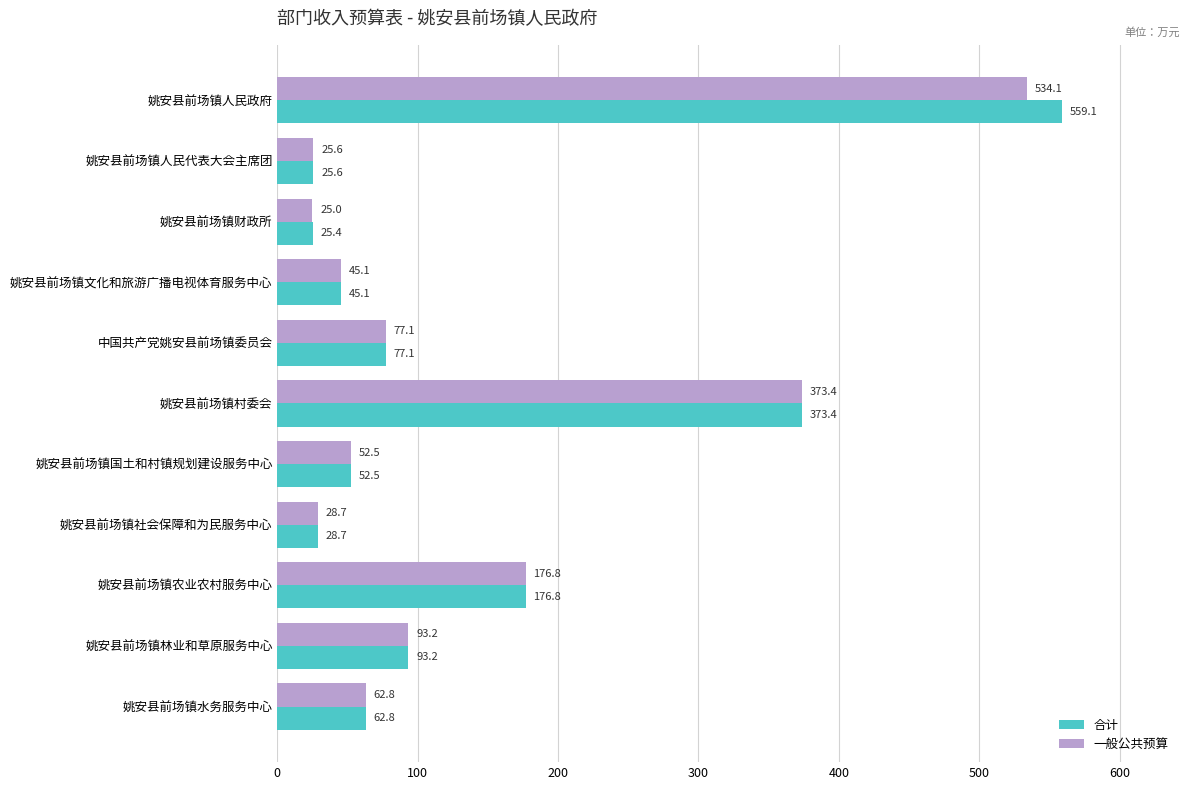

Which series has the largest total across all categories?

合计